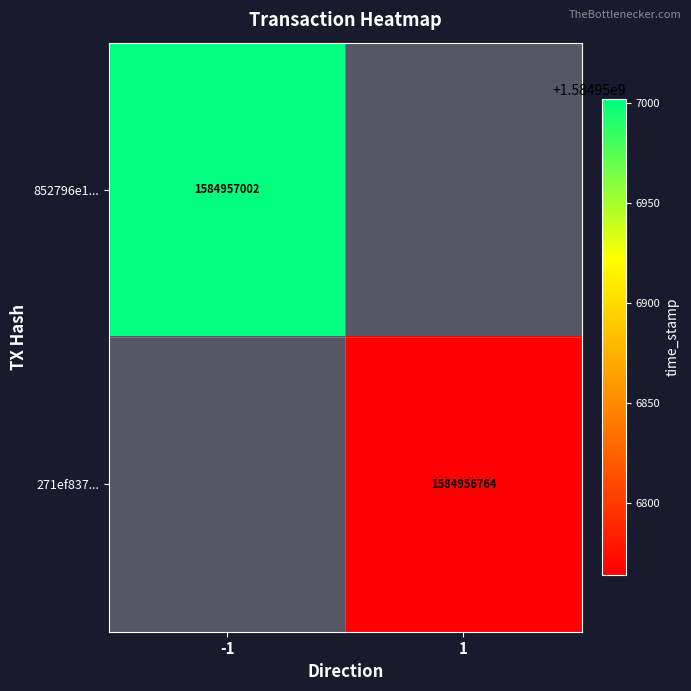

What is the greatest value displayed?

1584957002